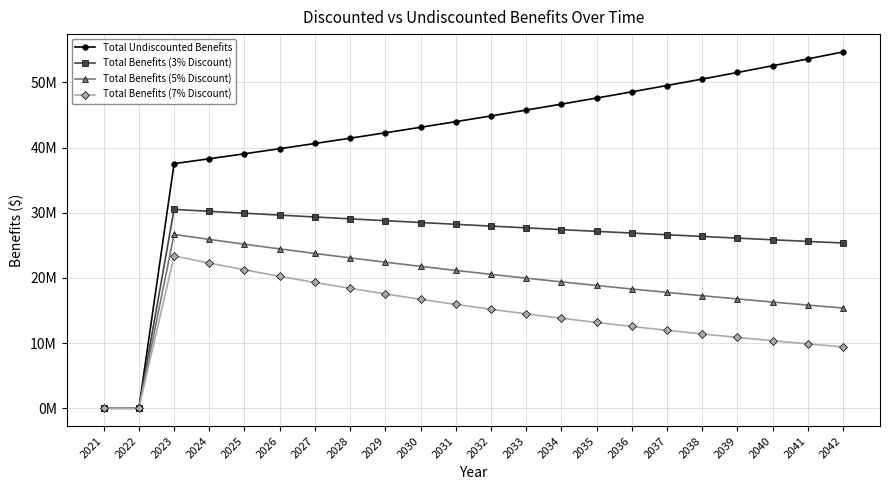

Is this an area chart (filled region under the line)?

No